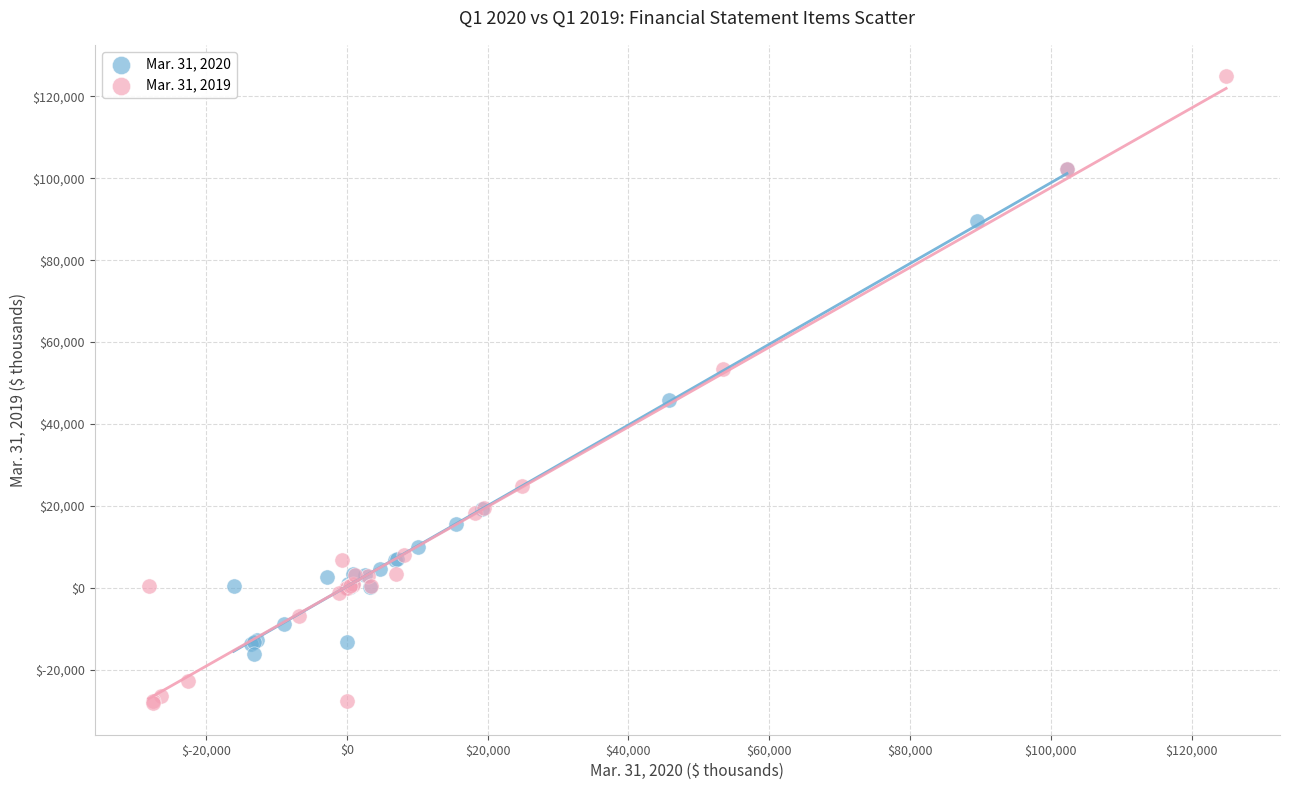

Which series contains the lowest Y value?

Mar. 31, 2019